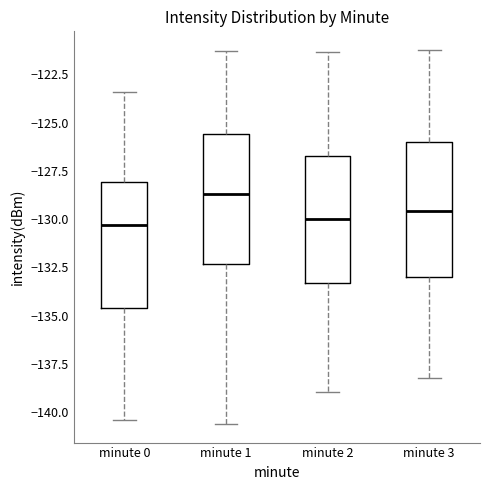

Where does the upper whisker of the box for minute 3 end on the y-axis? The values are not printed on the chart, so give them approximately, as read against the axis.

-121.0